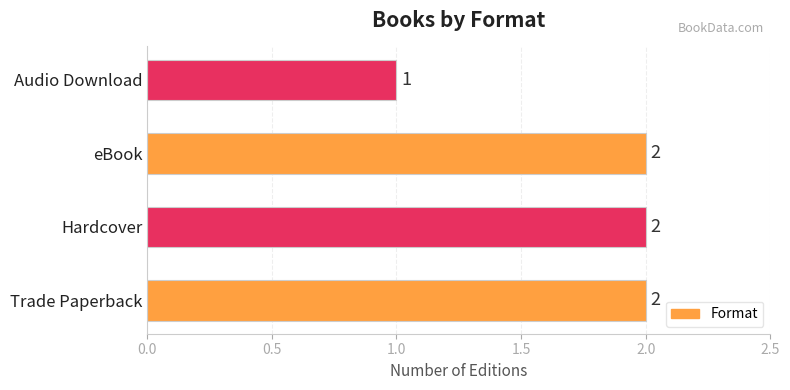

What is the sum of all values?

7